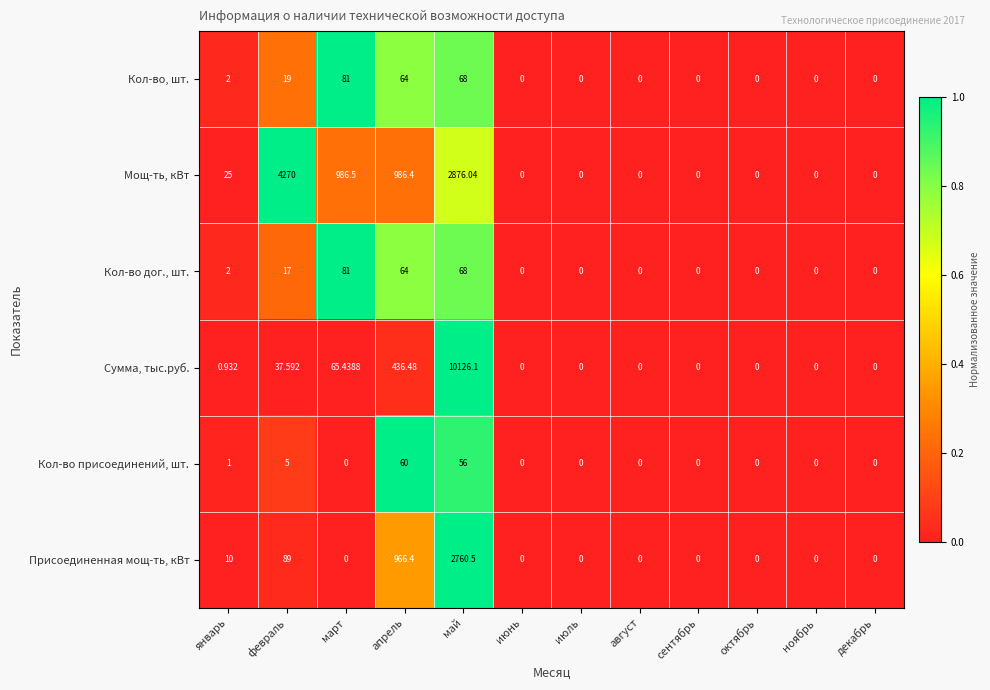

How many data points in Кол-во дог., шт. are above 0?

5